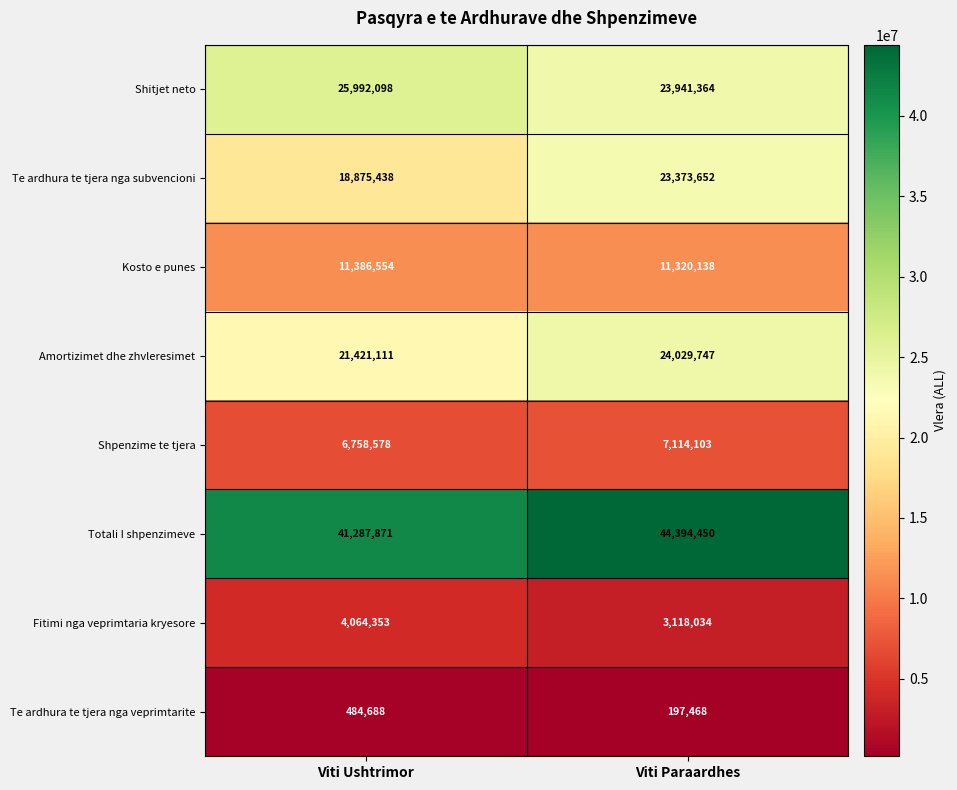

Between Viti Ushtrimor and Viti Paraardhes, which series saw the biggest shift?

Te ardhura te tjera nga subvencioni